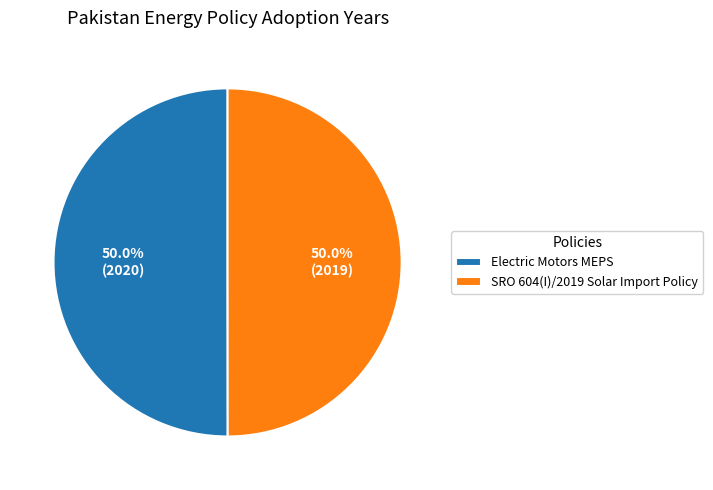

What is the ratio of the value at SRO 604(I)/2019 Solar Import Policy to the value at Electric Motors MEPS?

1.0